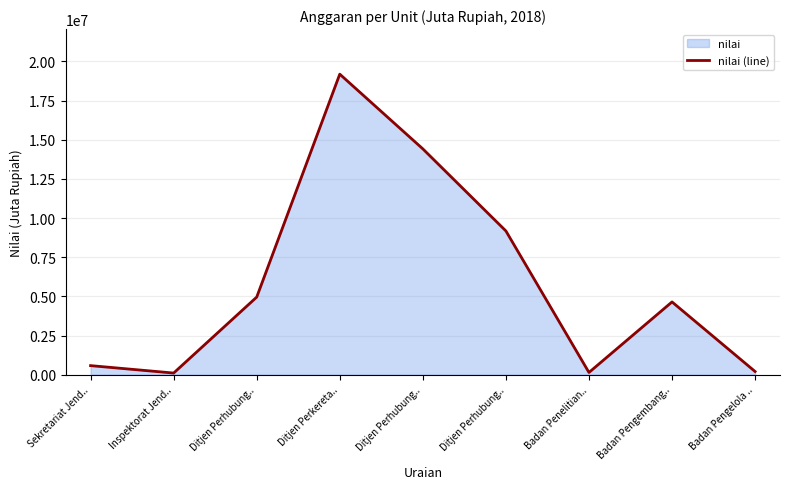

How many lines are shown in the chart?

1